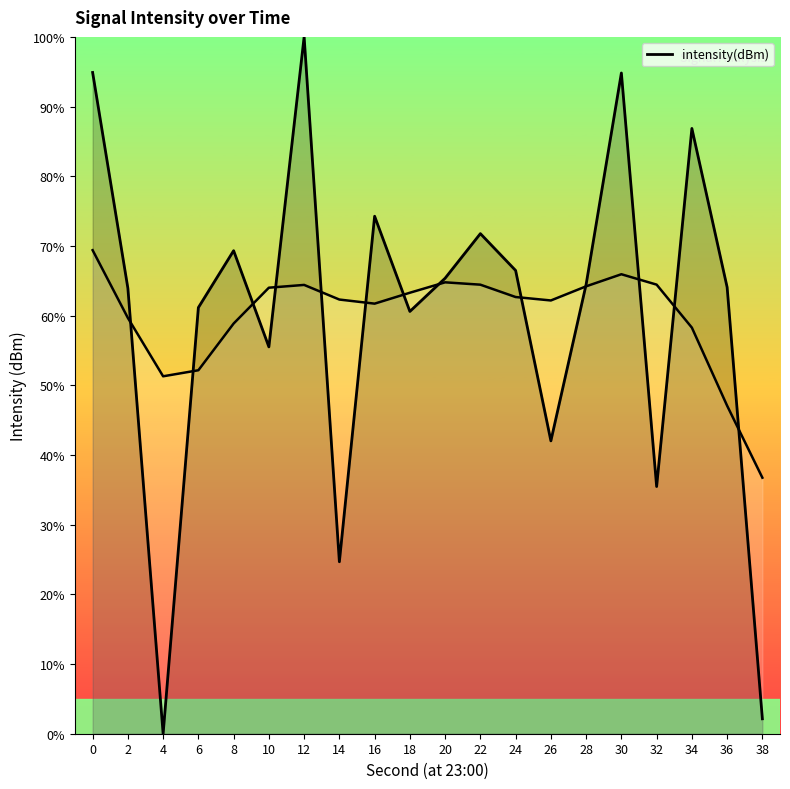

List the labels in order of value, smallest first.

4, 38, 14, 32, 26, 10, 18, 6, 2, 36, 28, 20, 24, 8, 22, 16, 34, 30, 0, 12